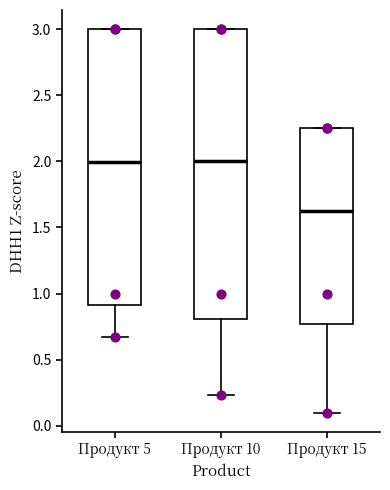

Where does the lower whisker of the box for Продукт 10 end on the y-axis? The values are not printed on the chart, so give them approximately, as read against the axis.

0.25